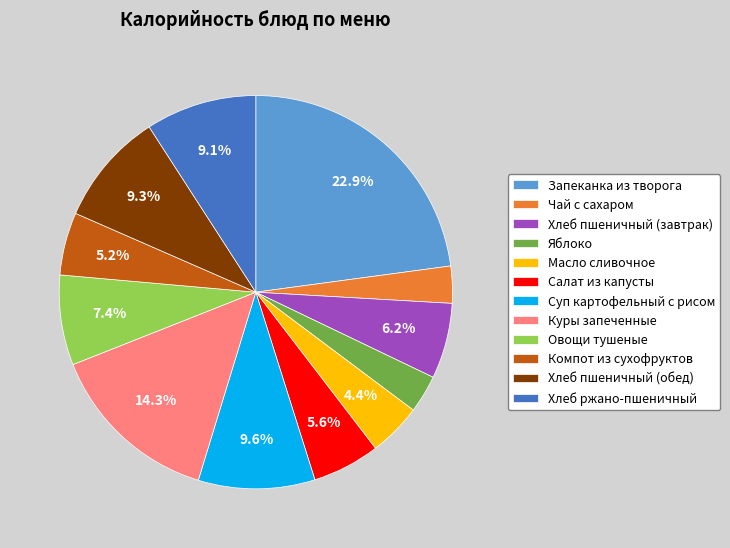

Is Суп картофельный с рисом the majority of the pie?

No